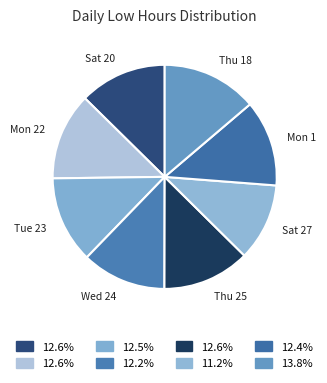

Combined, do Wed 24 and Mon 22 account for over 50%?

No